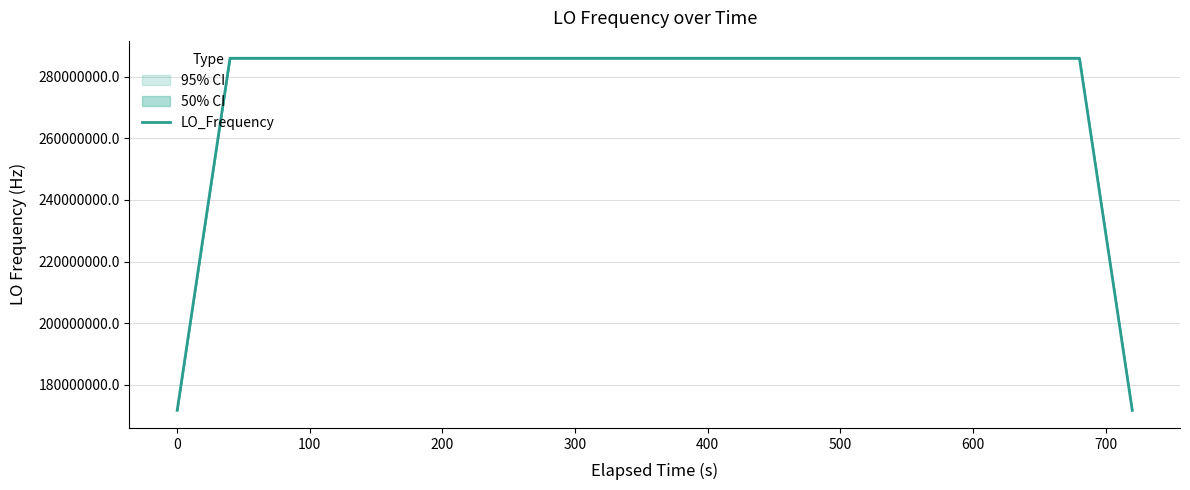

What is the highest value of the LO_Frequency series?

286047000.5